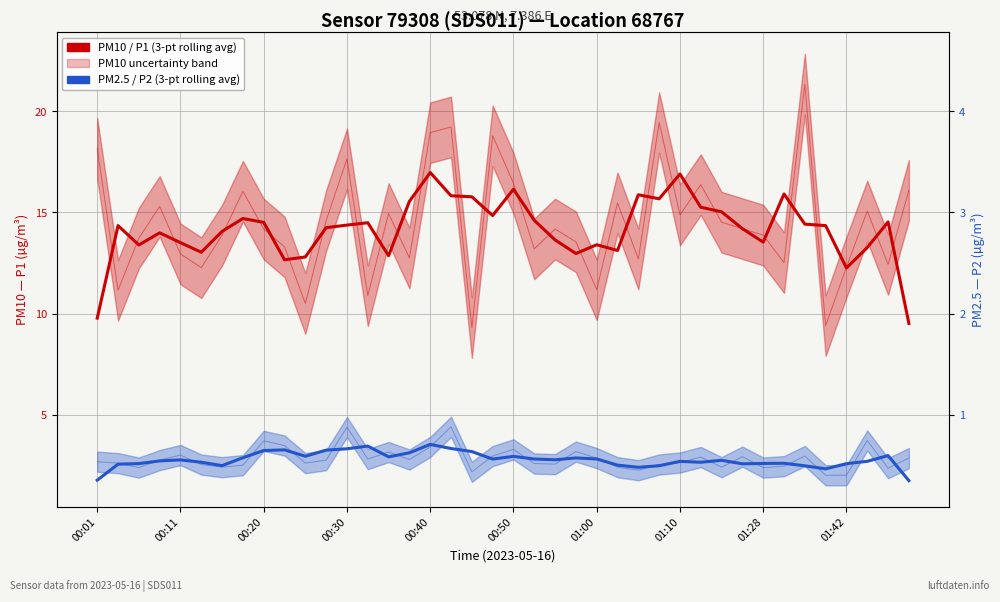

What is the label of the 24th point from the left?

23